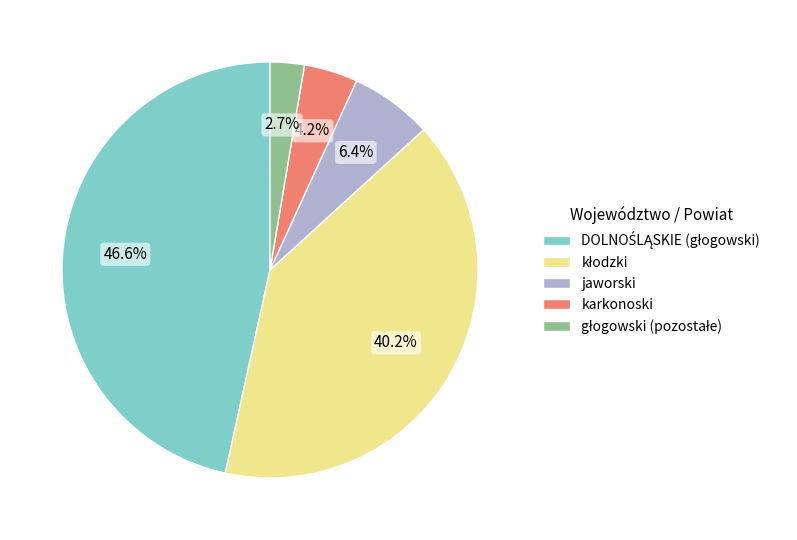

Is there any slice that represents more than half of the pie?

No